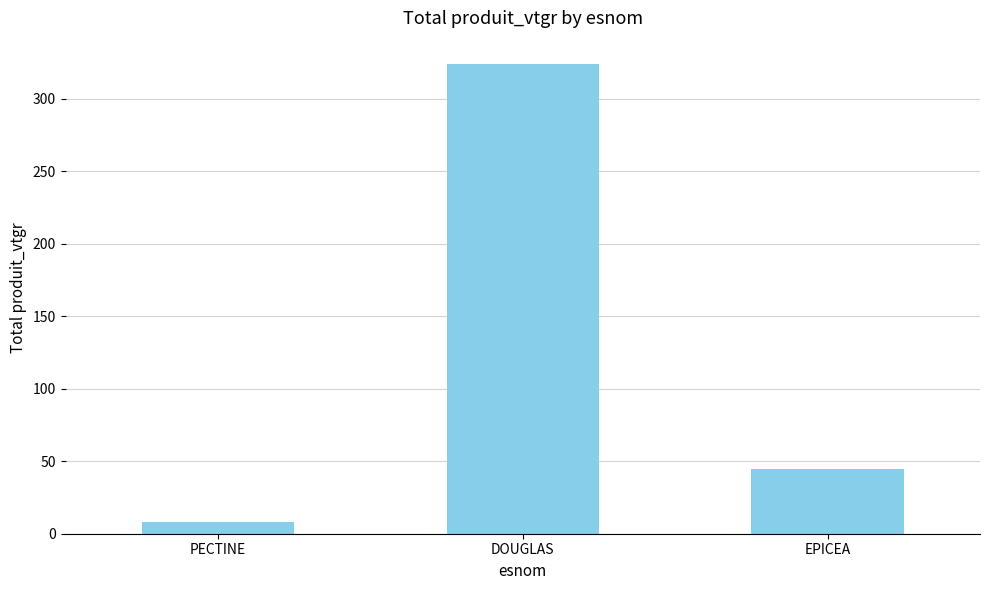

At which label does the data first exceed 44?

DOUGLAS